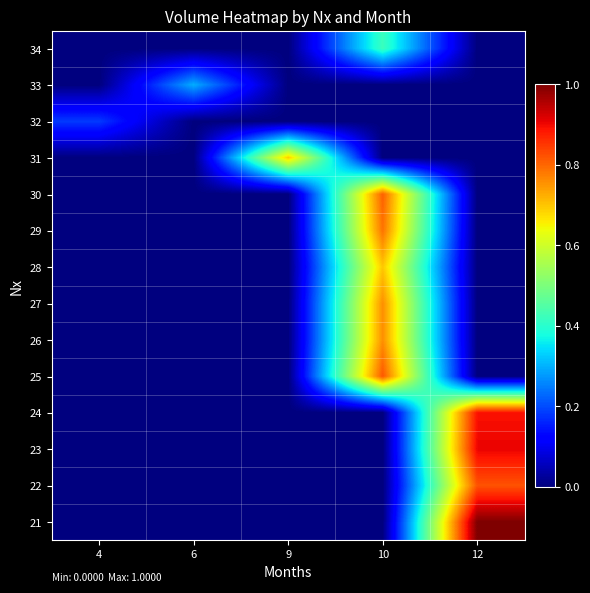

At how many categories does at least one series exceed 0?

5